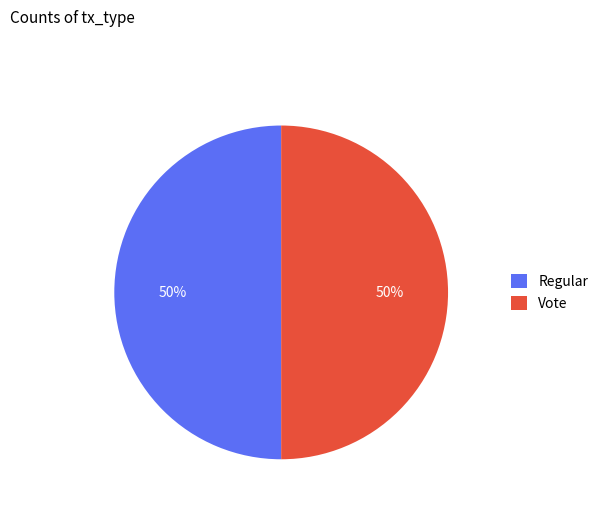

How many segments does this pie chart have?

2